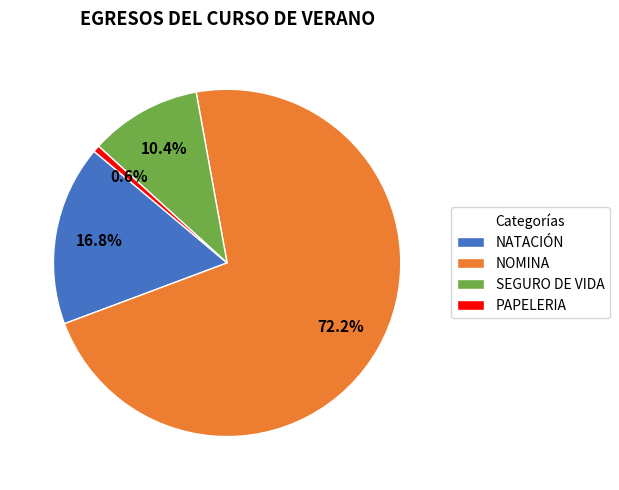

What percentage is the PAPELERIA slice, to the nearest percent?

1%